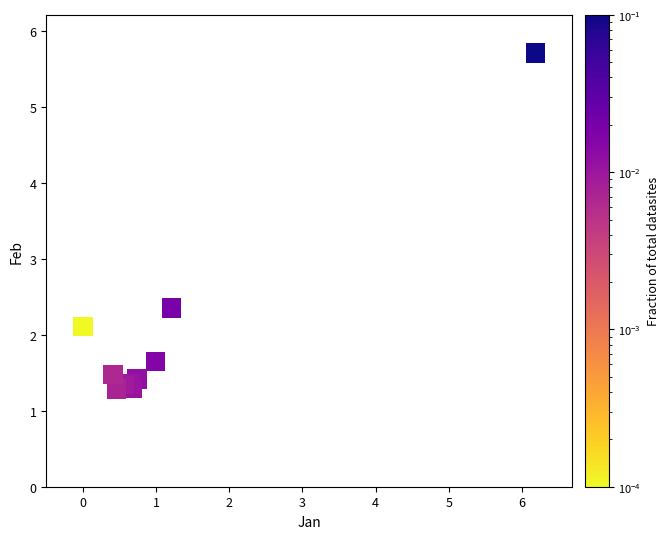

What Y value in the scatter plot is closest to 3?

2.4